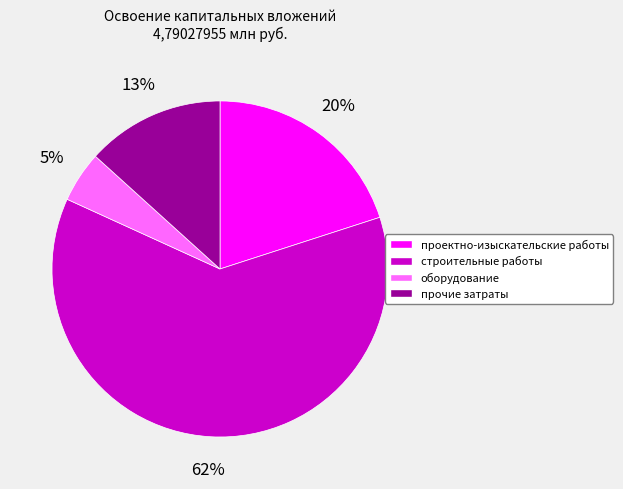

To the nearest percent, what is the average slice percentage?

25%